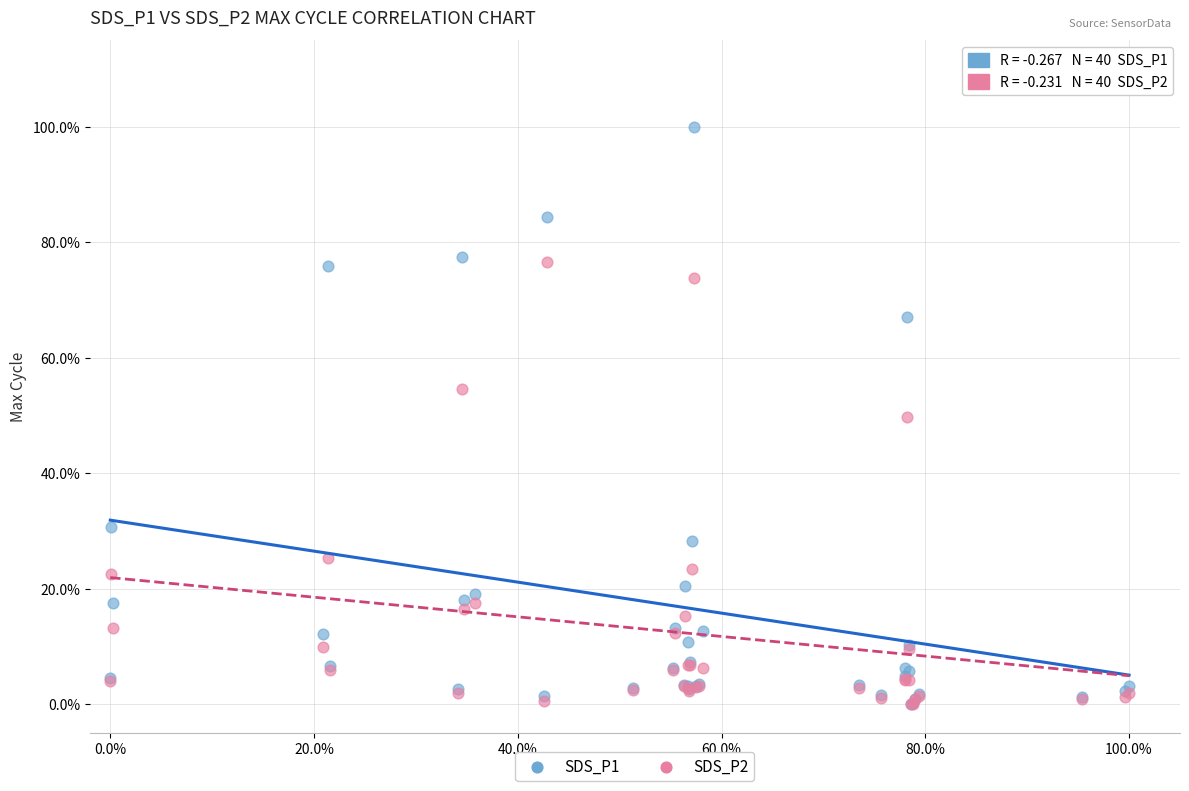

What are all the series names shown in the legend?

SDS_P1, SDS_P2